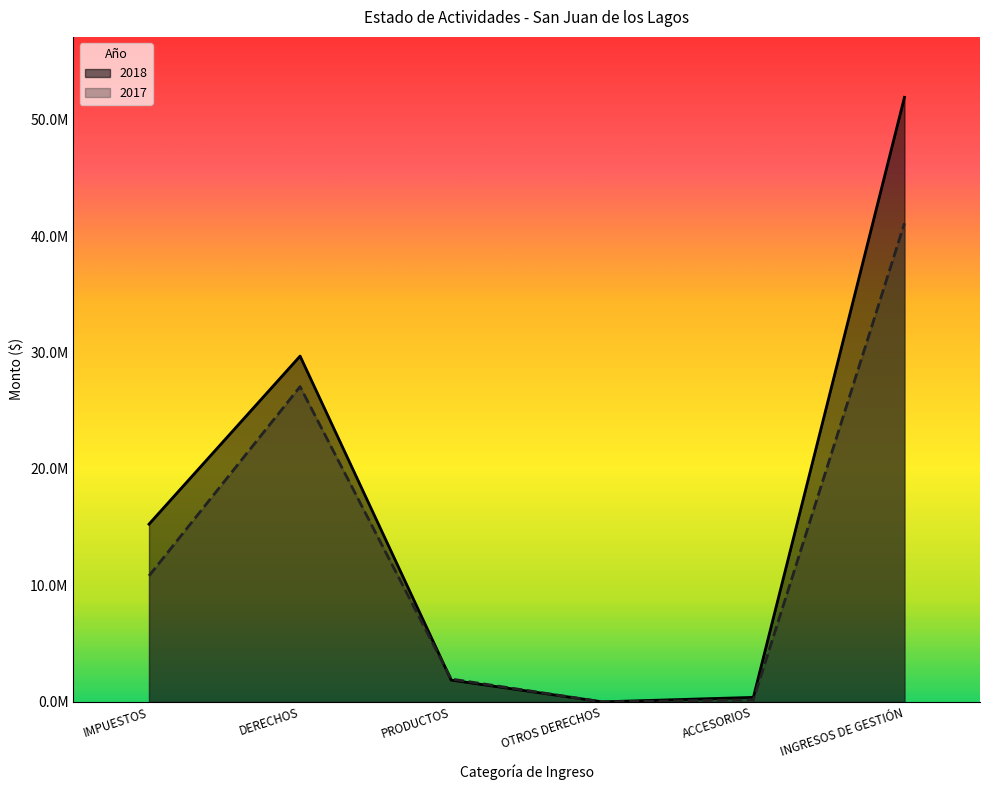

True or false: 2017 has more than 2 interior local peaks.

False